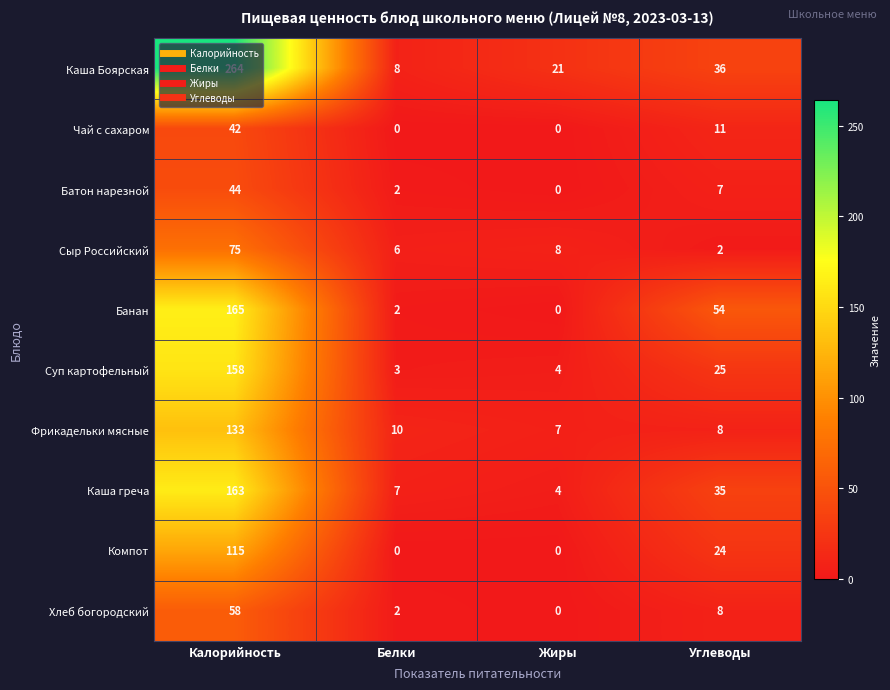

What is the difference between the maximum and minimum values in the Батон нарезной series?

44